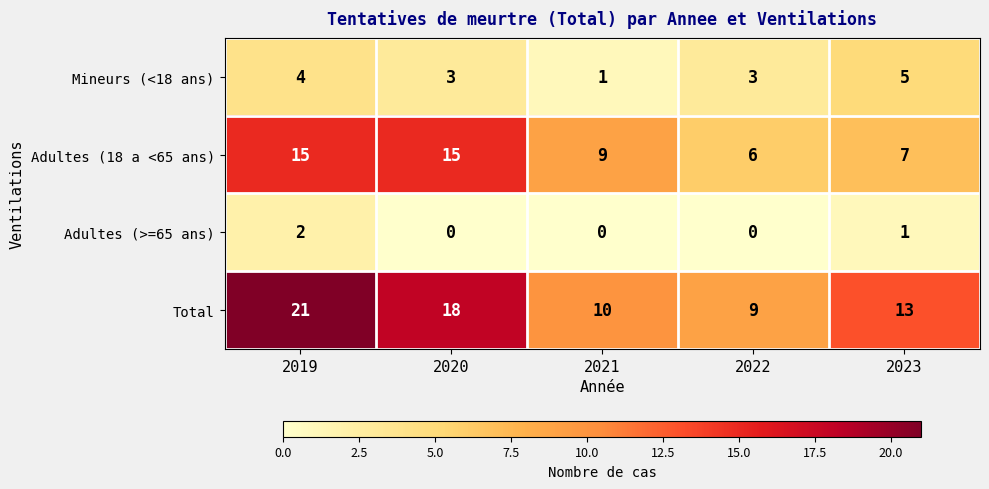

Count the Adultes (>=65 ans) values in the range 0 to 1.

4